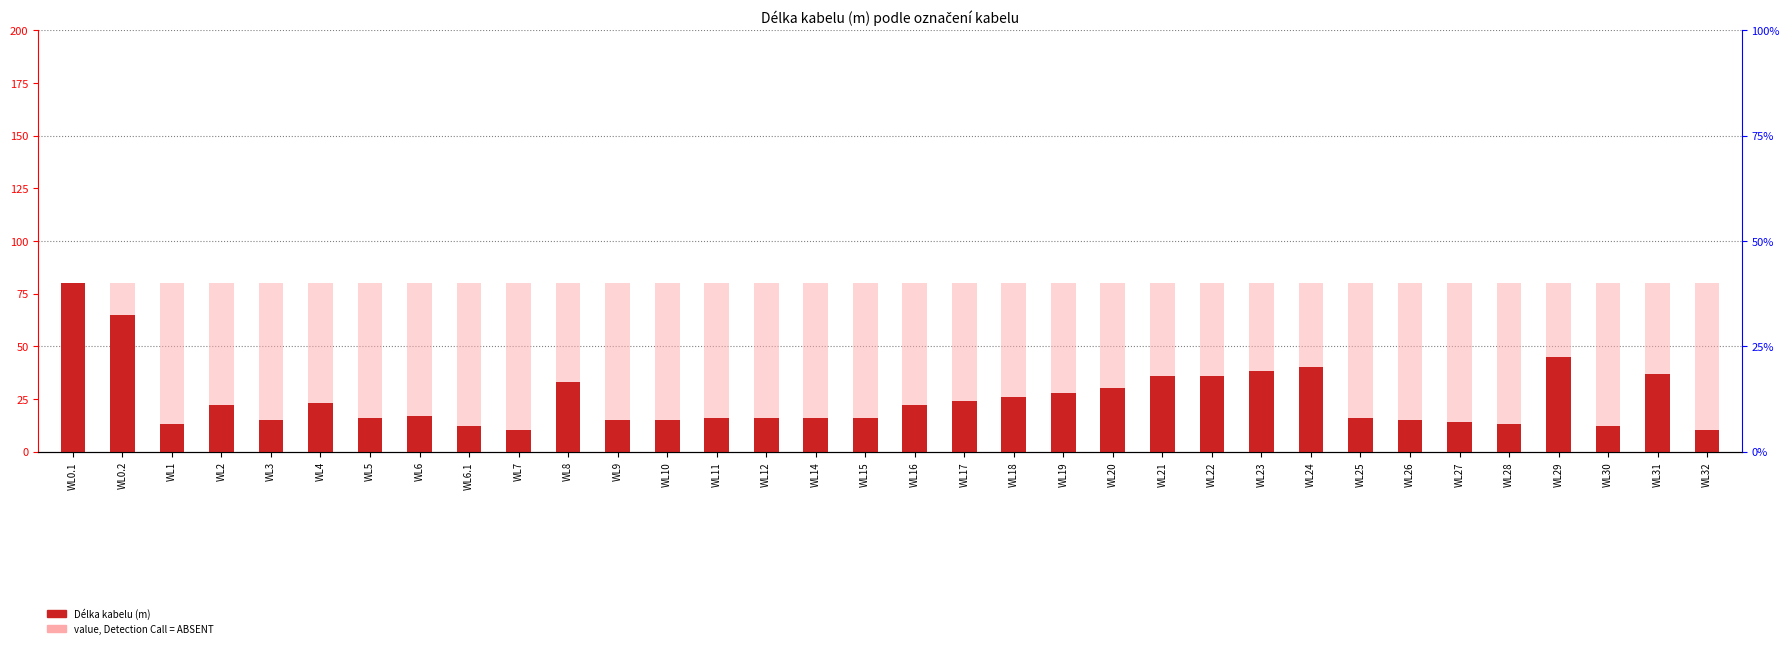

Which series has the largest range (max minus min)?

Délka kabelu (m)